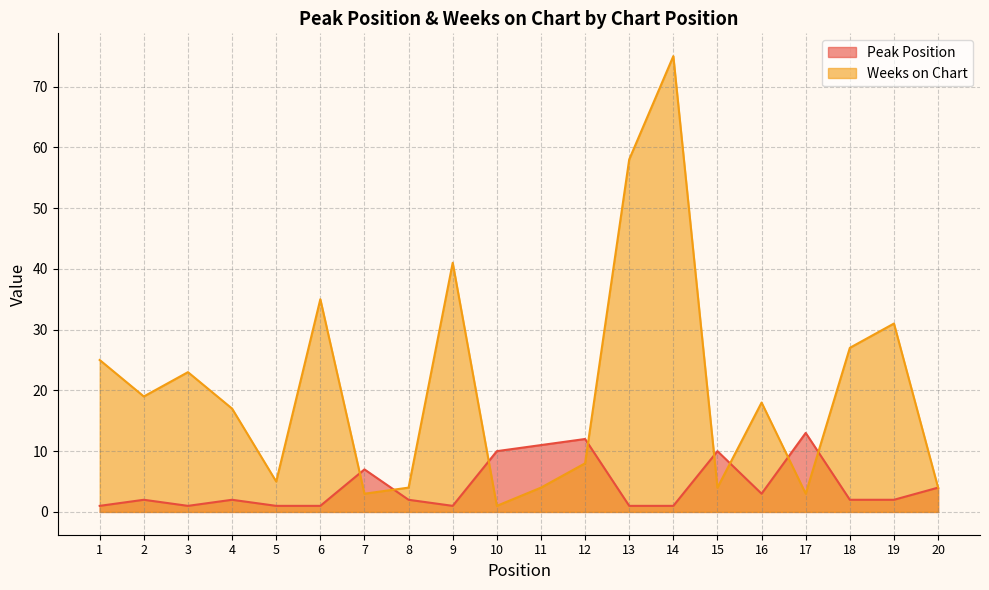

Does the chart have visible grid lines?

Yes